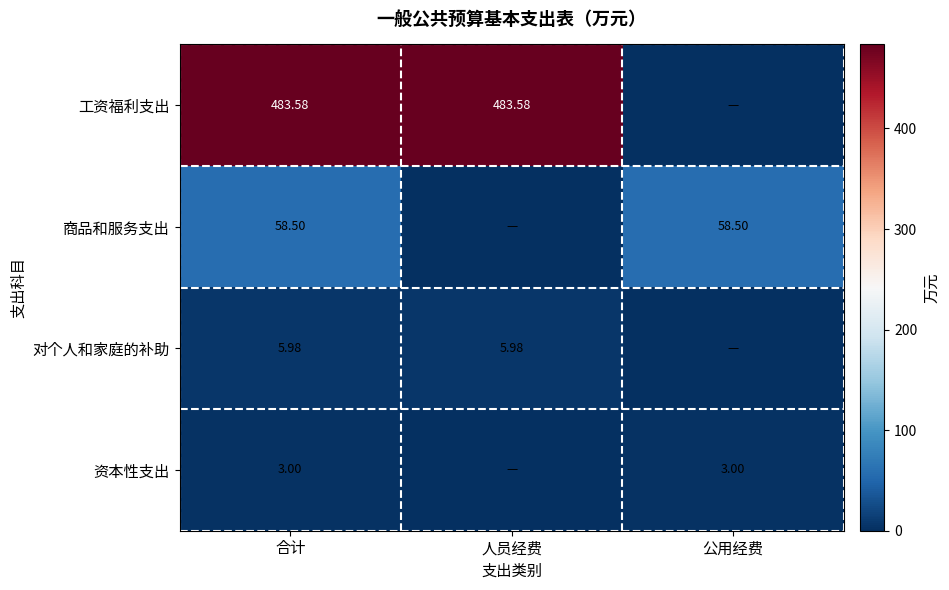

Is the value of 商品和服务支出 at 公用经费 greater than the value of 工资福利支出 at 合计?

No